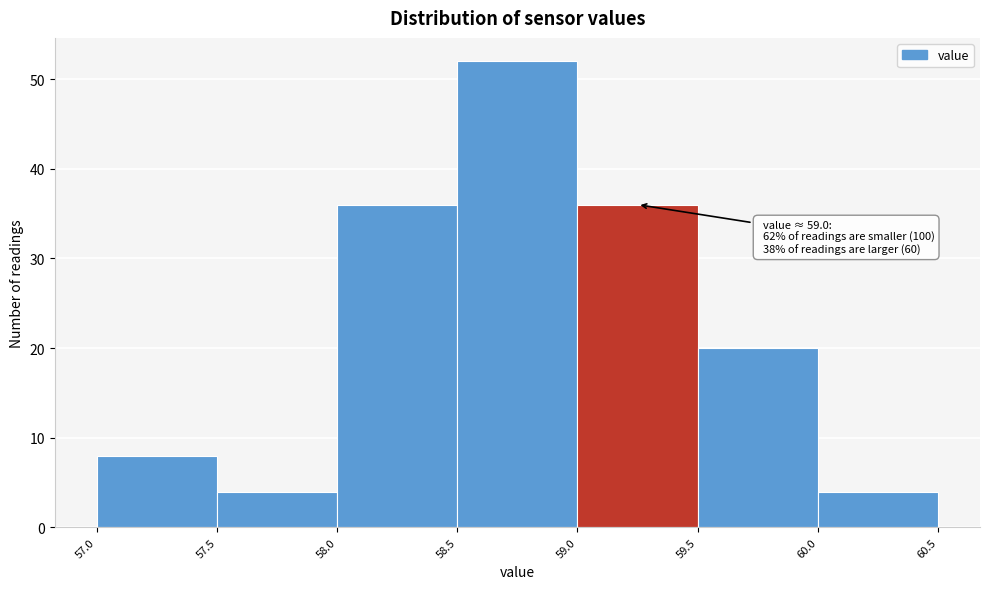

Which range on the x-axis has the tallest bar?

58.5 to 59.0